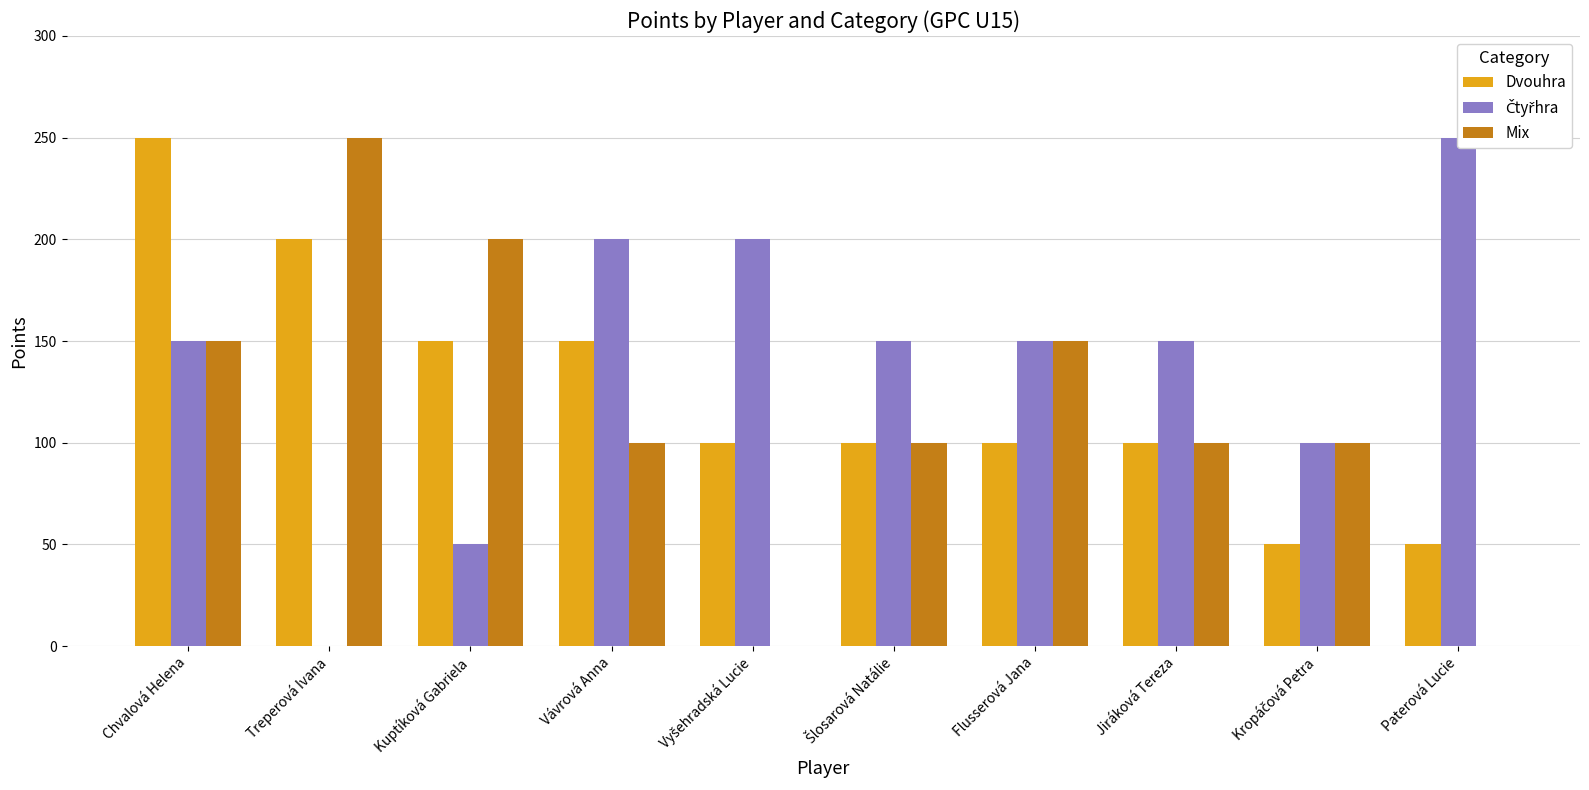

At which label does Mix reach its peak?

Treperová Ivana